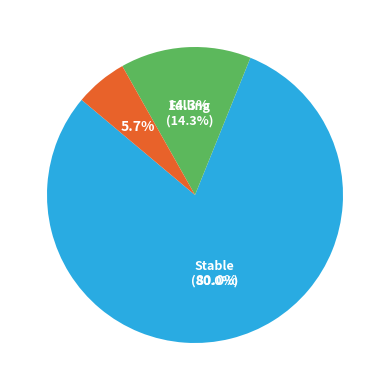

What is the change in value from falling to stable?

+46